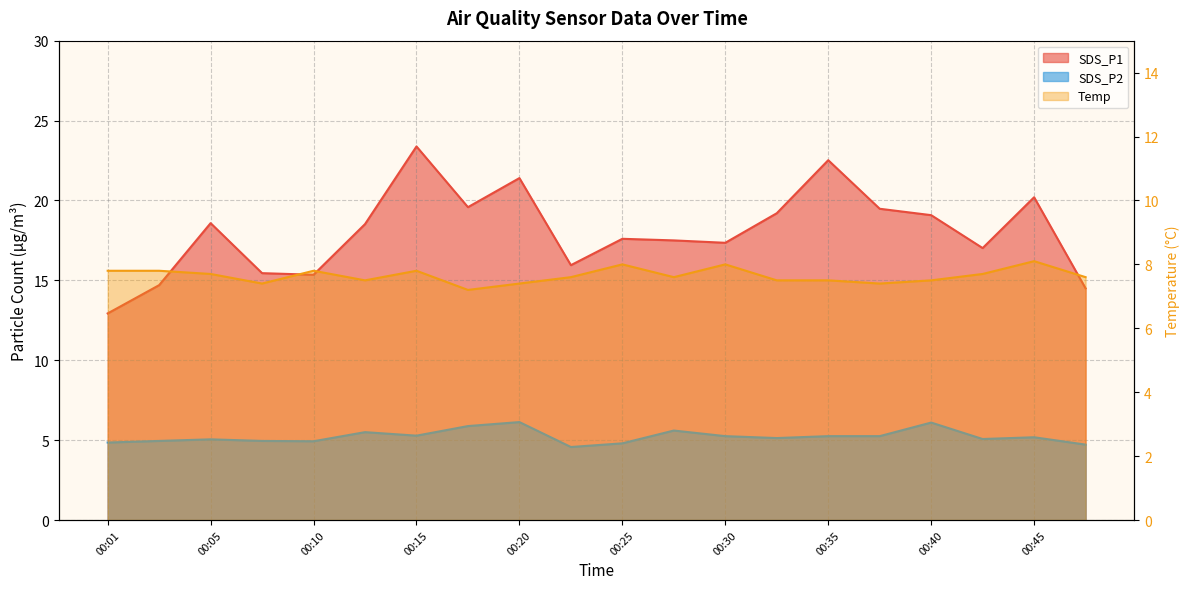

What is the lowest value of the Temp series?

7.2